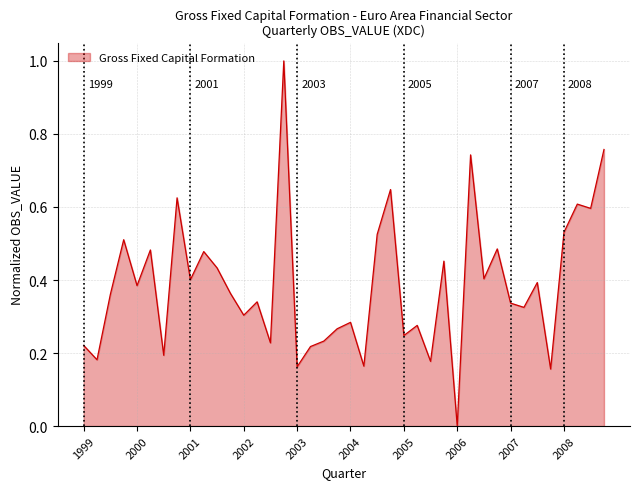

How many interior local valleys (lower than both neighbors) does the data have?

15